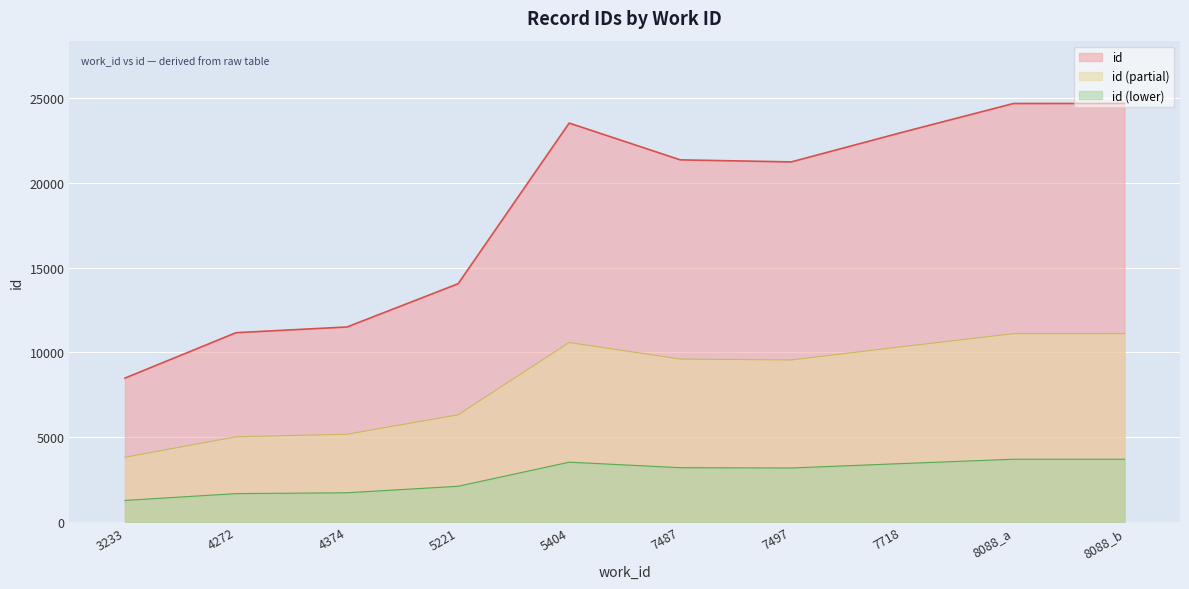

Which category has the lowest value across all series?

3233